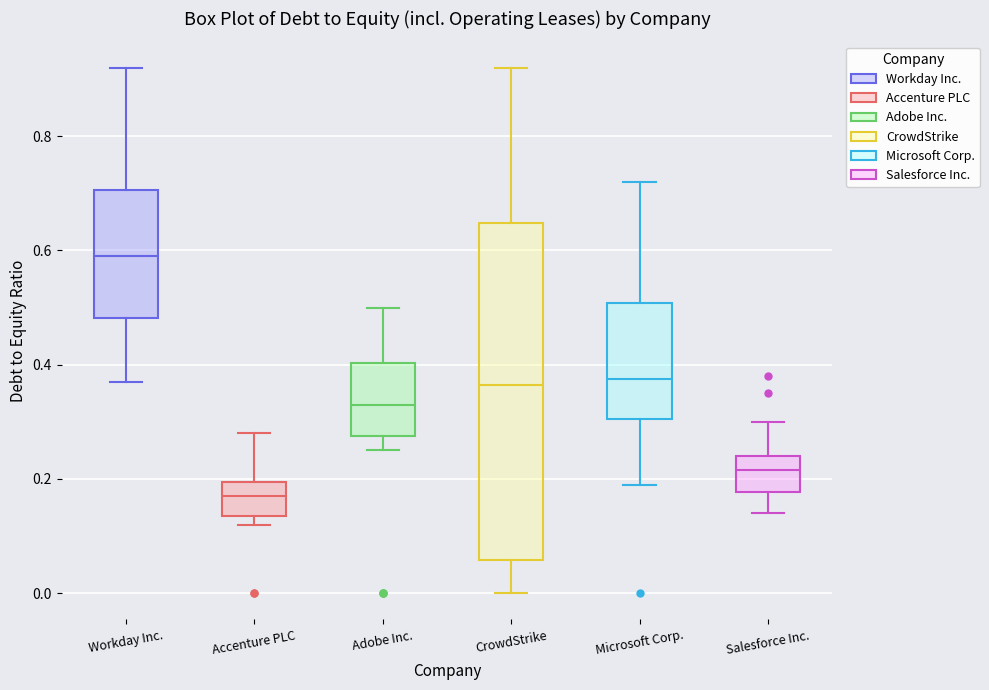

Reading left to right, read every box against the y-axis: the position of its median line, the range the box covers, and the ends of its whiskers. The values are not printed on the chart, so give them approximately, as read against the axis.

Workday Inc.: median 0.60, box 0.48 to 0.70, whiskers 0.38 to 0.92
Accenture PLC: median 0.18, box 0.14 to 0.20, whiskers 0.12 to 0.28
Adobe Inc.: median 0.34, box 0.28 to 0.40, whiskers 0.26 to 0.50
CrowdStrike: median 0.36, box 0.06 to 0.64, whiskers 0.00 to 0.92
Microsoft Corp.: median 0.38, box 0.30 to 0.50, whiskers 0.20 to 0.72
Salesforce Inc.: median 0.22, box 0.18 to 0.24, whiskers 0.14 to 0.30